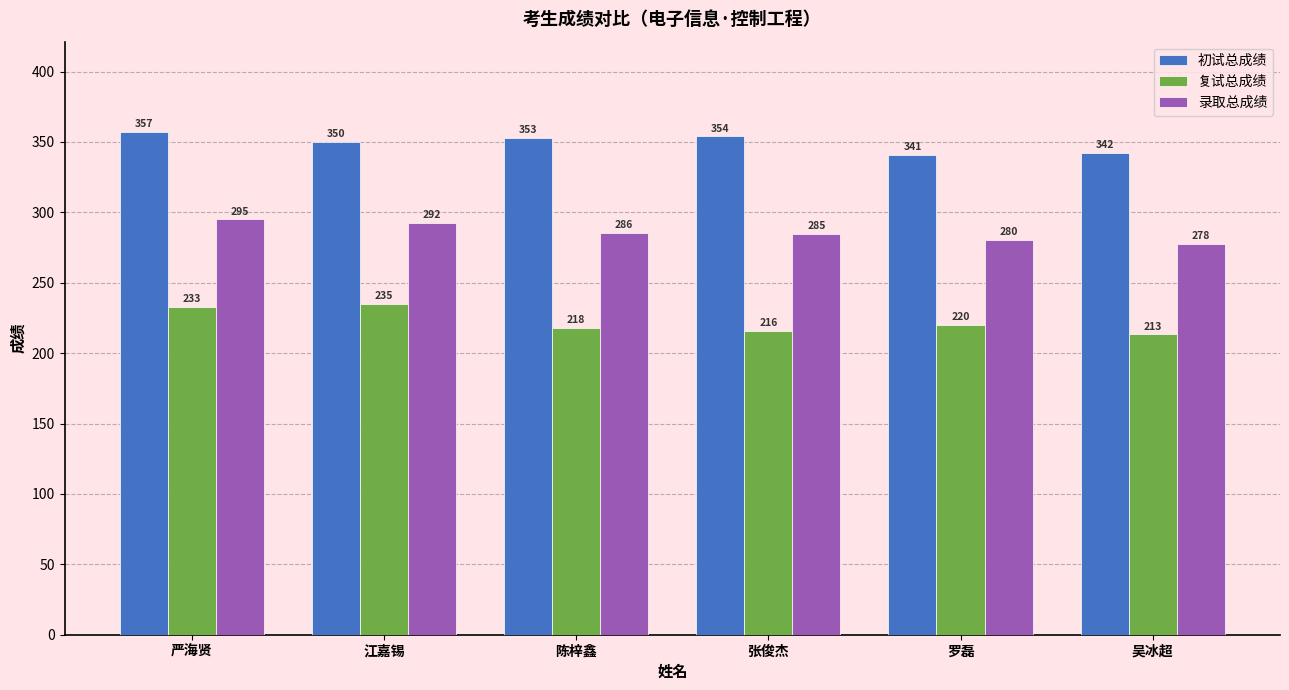

What is the label of the 4th bar from the right?

陈梓鑫